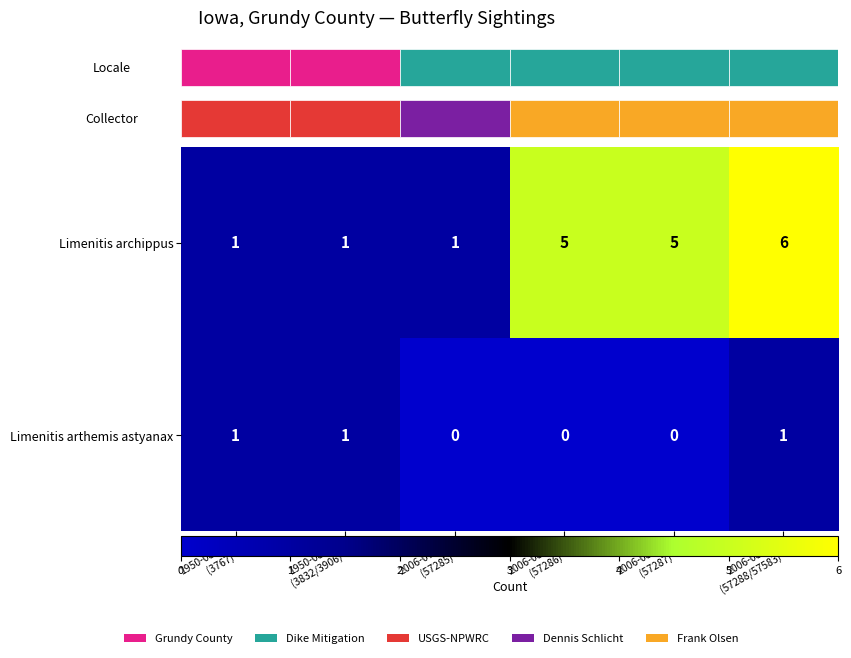

What is the maximum value shown in the chart?

6